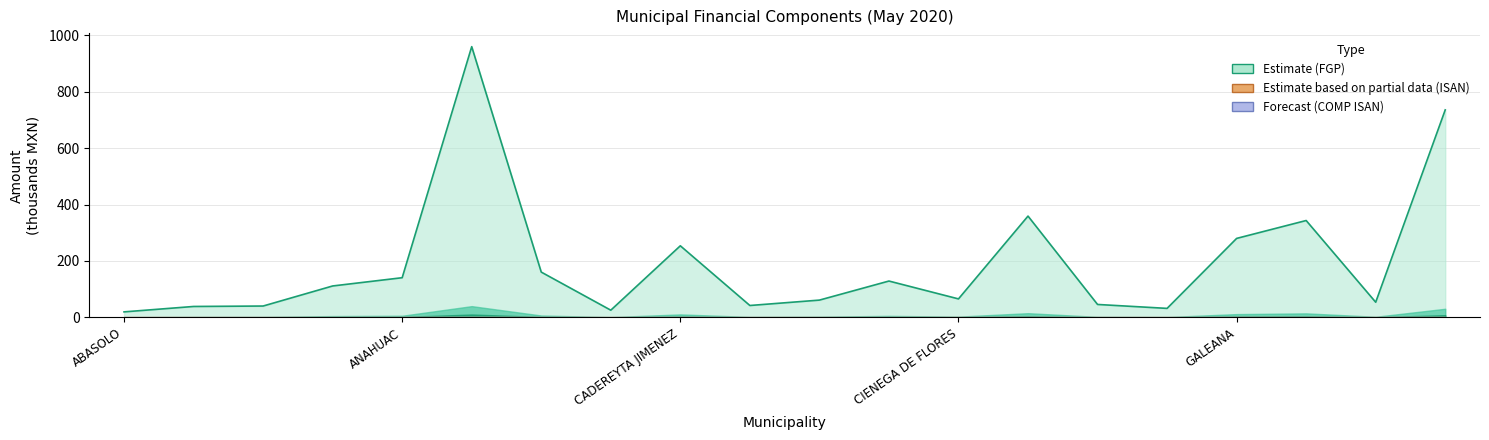

What is the smallest value displayed?

19.5